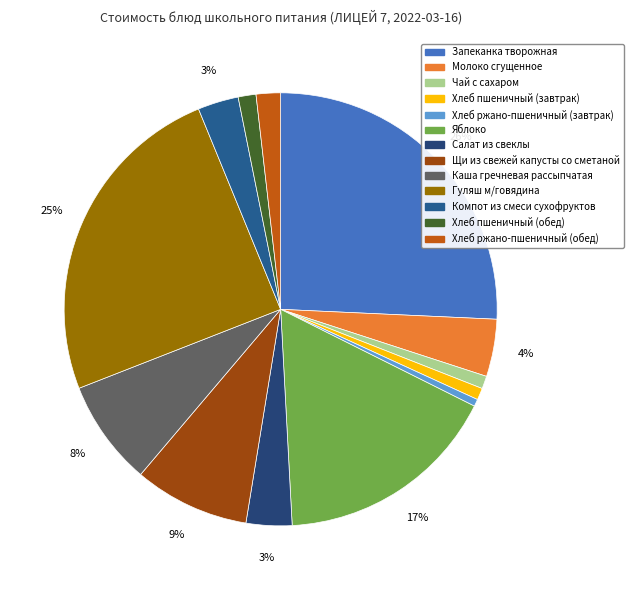

To the nearest percent, what is the average slice percentage?

8%